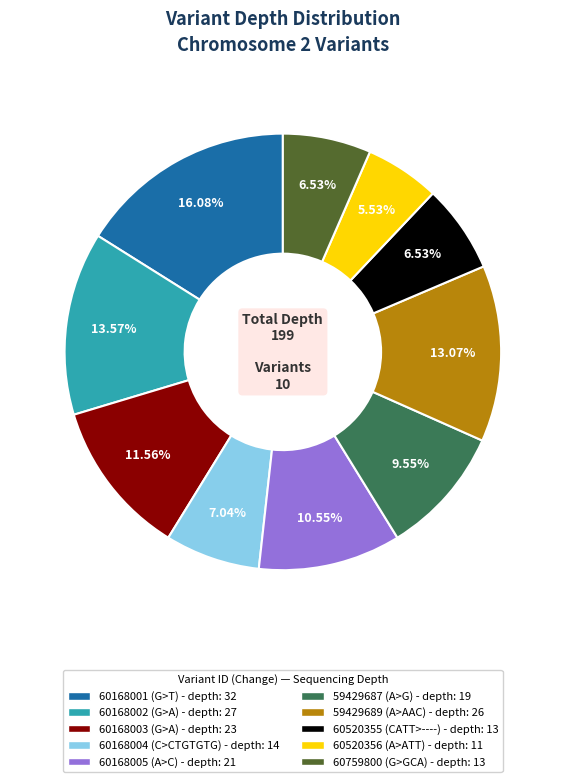

What is the largest slice in the pie chart?

60168001 (G>T)